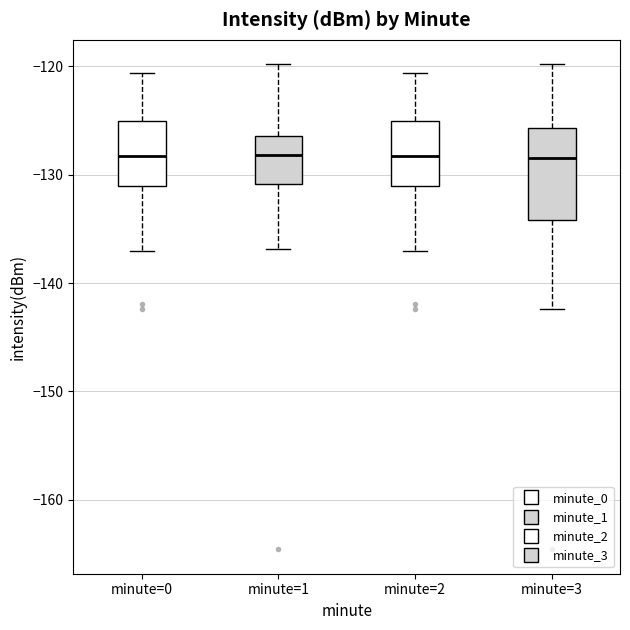

Reading left to right, transcribe this box plot: for each box, give where its median line is, the range the box spans, and where its two whiskers end, as read against the y-axis. The values are not printed on the chart, so give them approximately, as read against the axis.

minute=0: median -128, box -131 to -125, whiskers -137 to -121
minute=1: median -128, box -131 to -126, whiskers -137 to -120
minute=2: median -128, box -131 to -125, whiskers -137 to -121
minute=3: median -128, box -134 to -126, whiskers -142 to -120